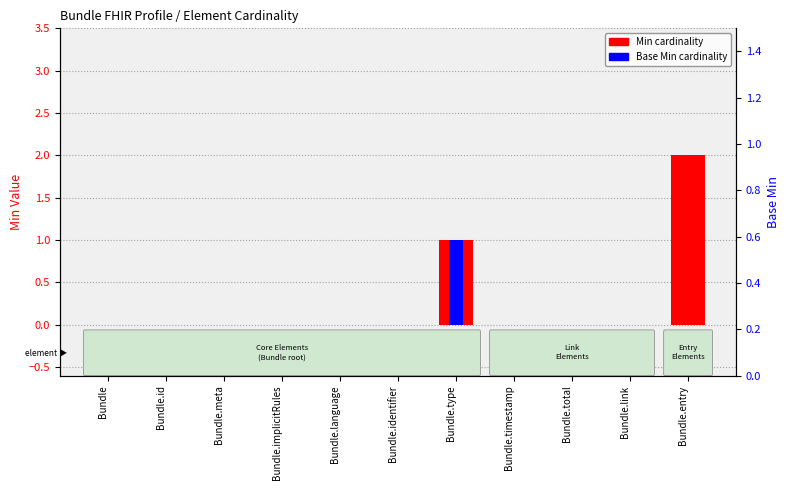

The value of Min cardinality at Bundle.implicitRules is 0. True or false?

True